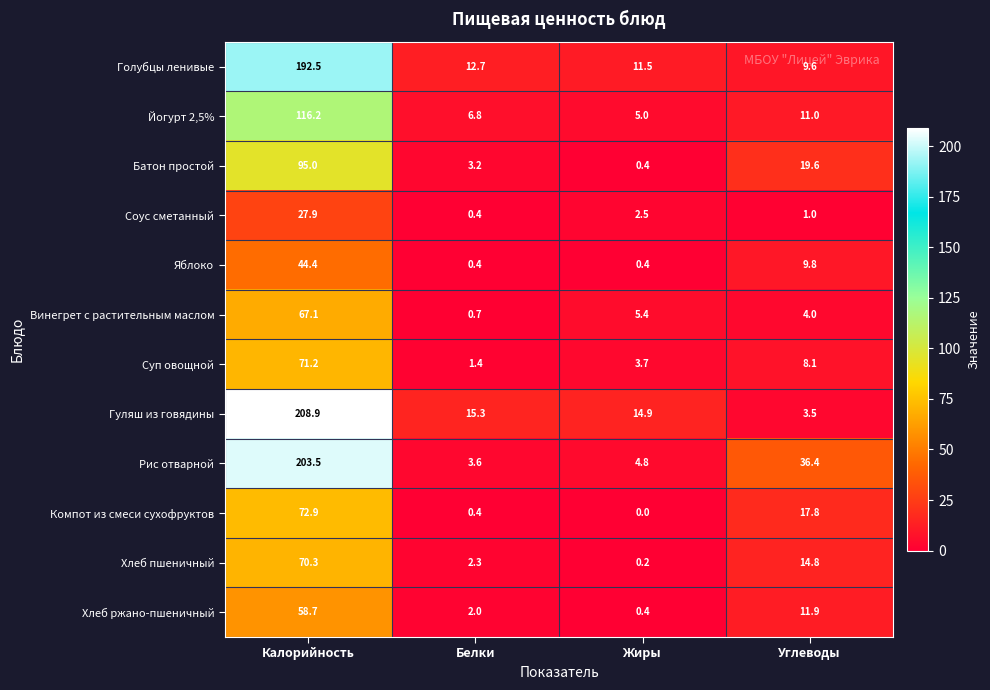

What is the approximate value of Хлеб ржано-пшеничный at Белки?

2.0